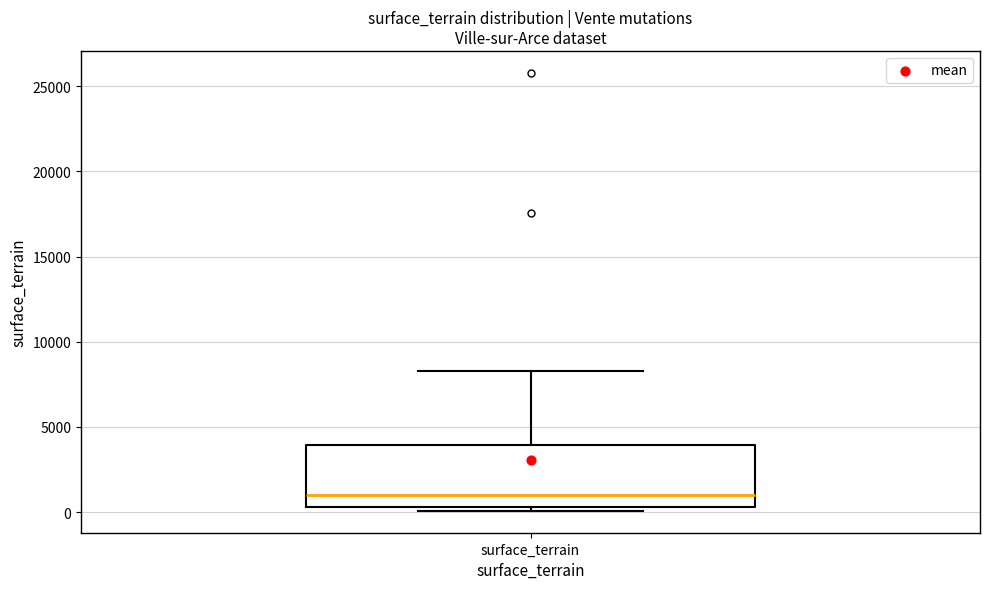

Read this box plot against the y-axis: the position of the median line, the range covered by the box, and the ends of both whiskers. The values are not printed on the chart, so give them approximately, as read against the axis.

median 1000, box 500 to 4000, whiskers 0 to 8500